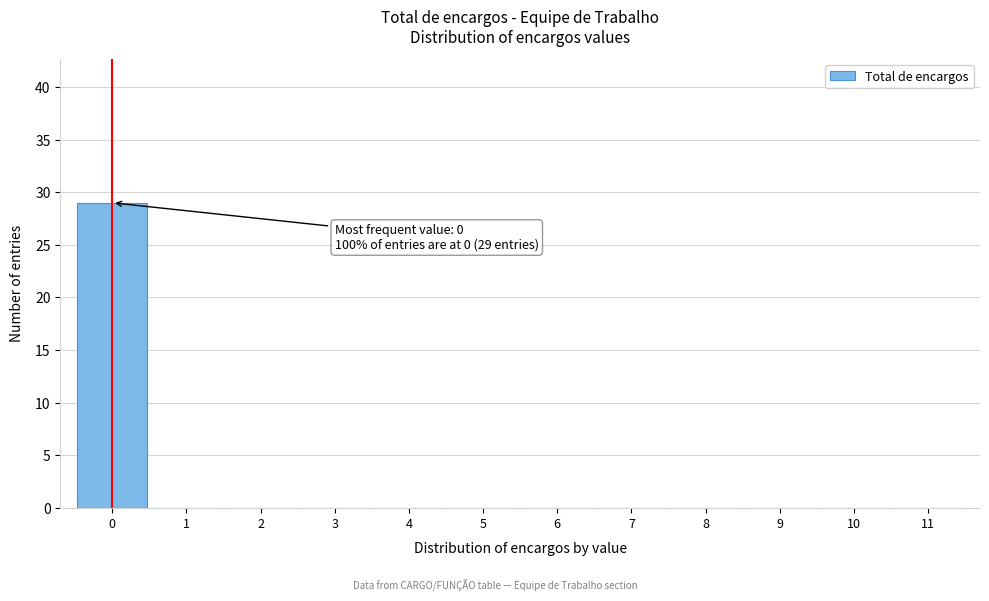

Over which range of the x-axis is the bar tallest?

-0.5 to 0.5